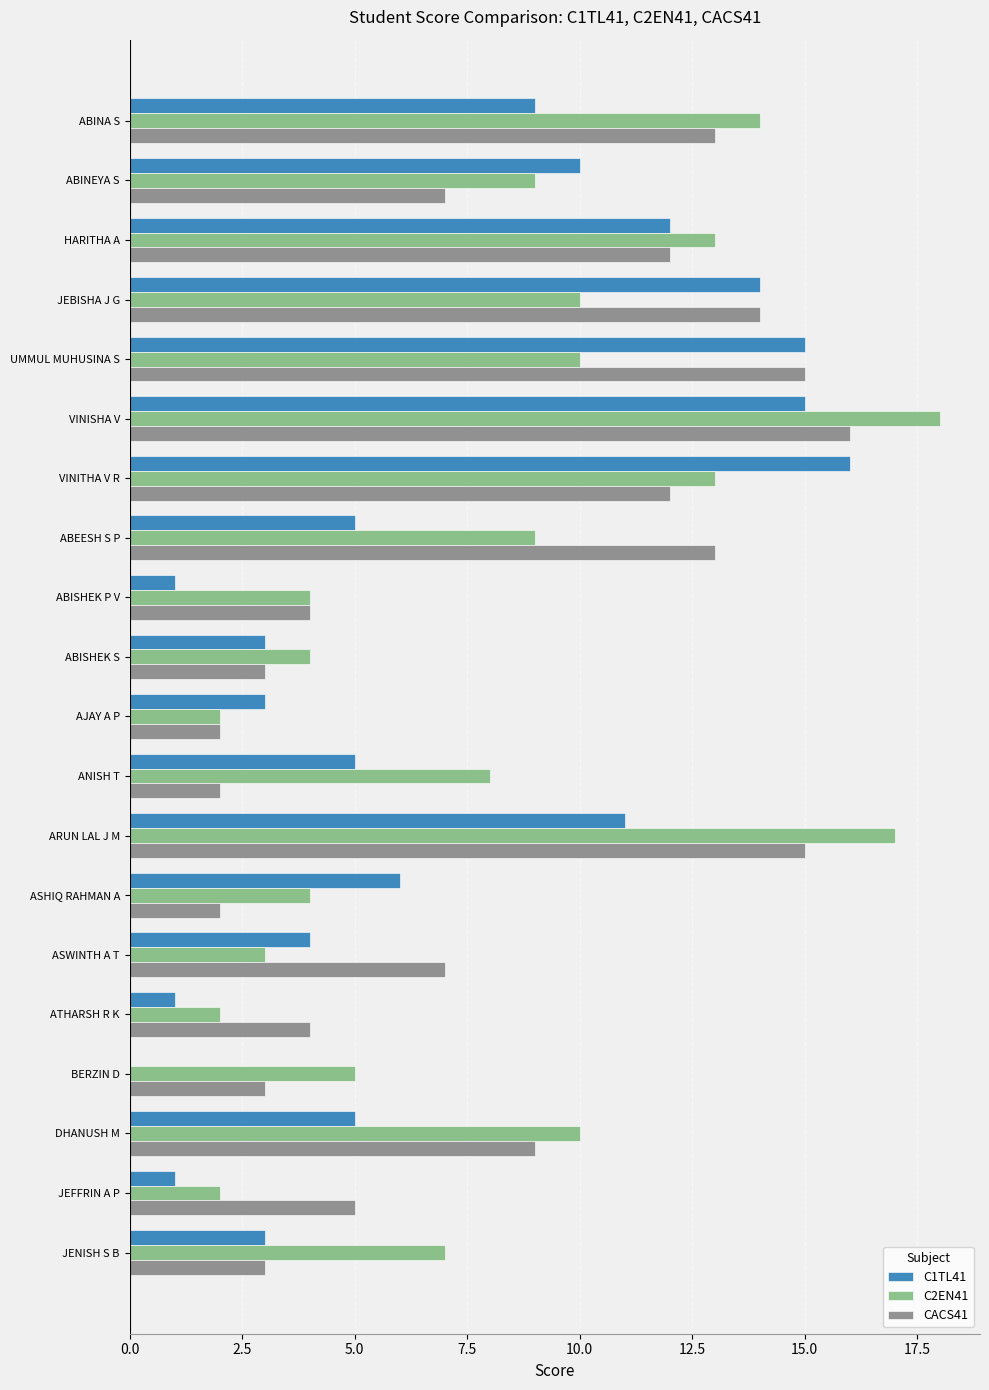

How many categories are shown in the chart?

20